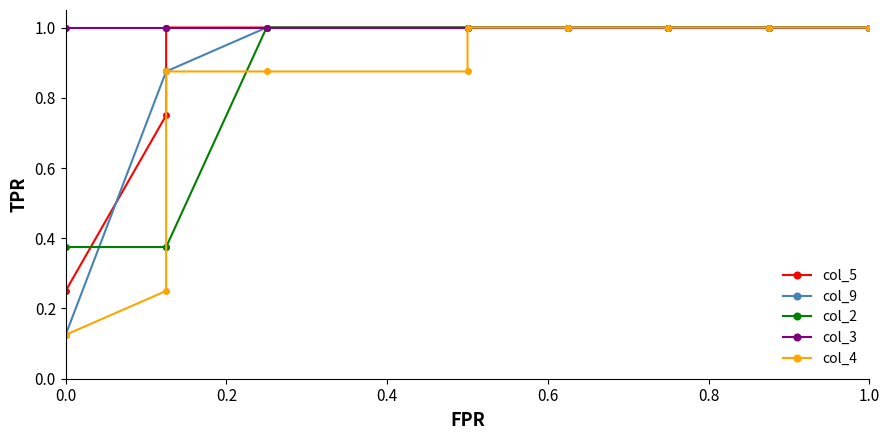

What position from the left is 1.0?

6